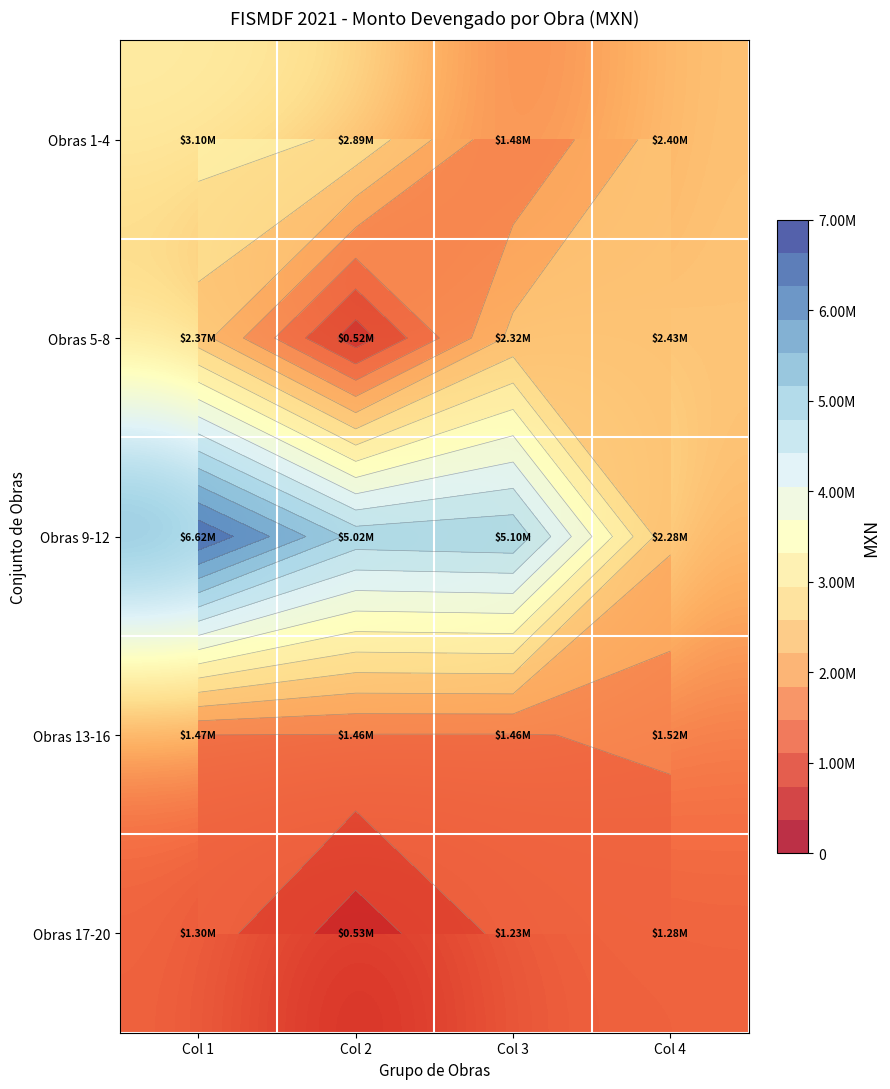

What is the maximum value for Obras 1-4?

3100757.9